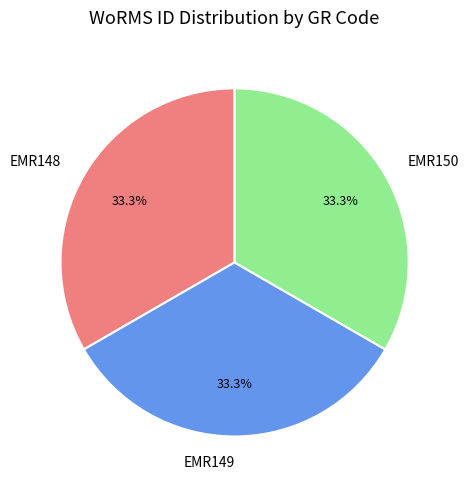

Is there any slice that represents more than half of the pie?

No